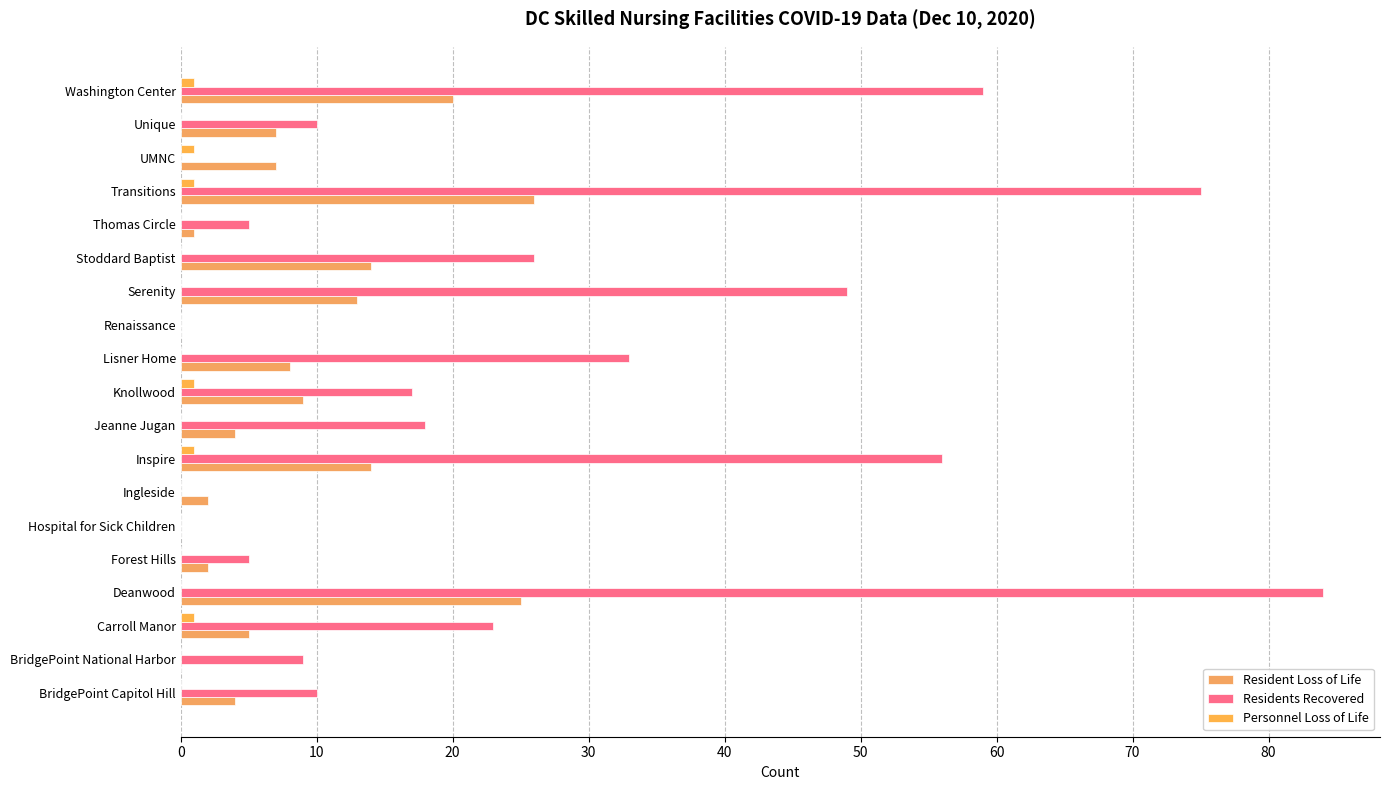

List the series in order of their peak value, lowest first.

Personnel Loss of Life, Resident Loss of Life, Residents Recovered